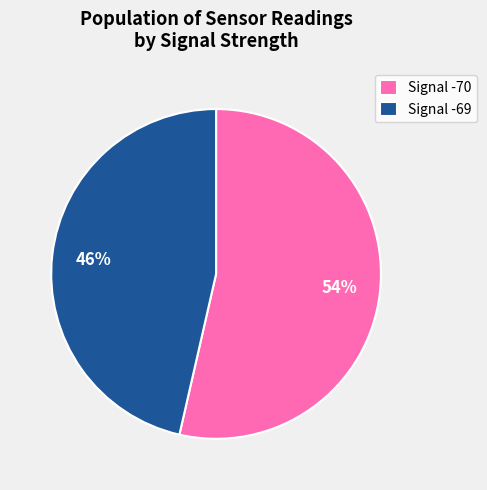

Combined, do Signal -69 and Signal -70 account for over 50%?

Yes